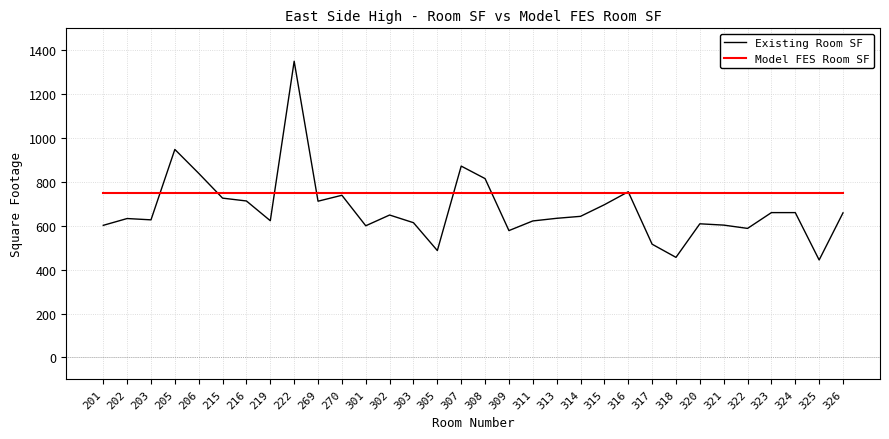

What is the minimum value shown in the chart?

444